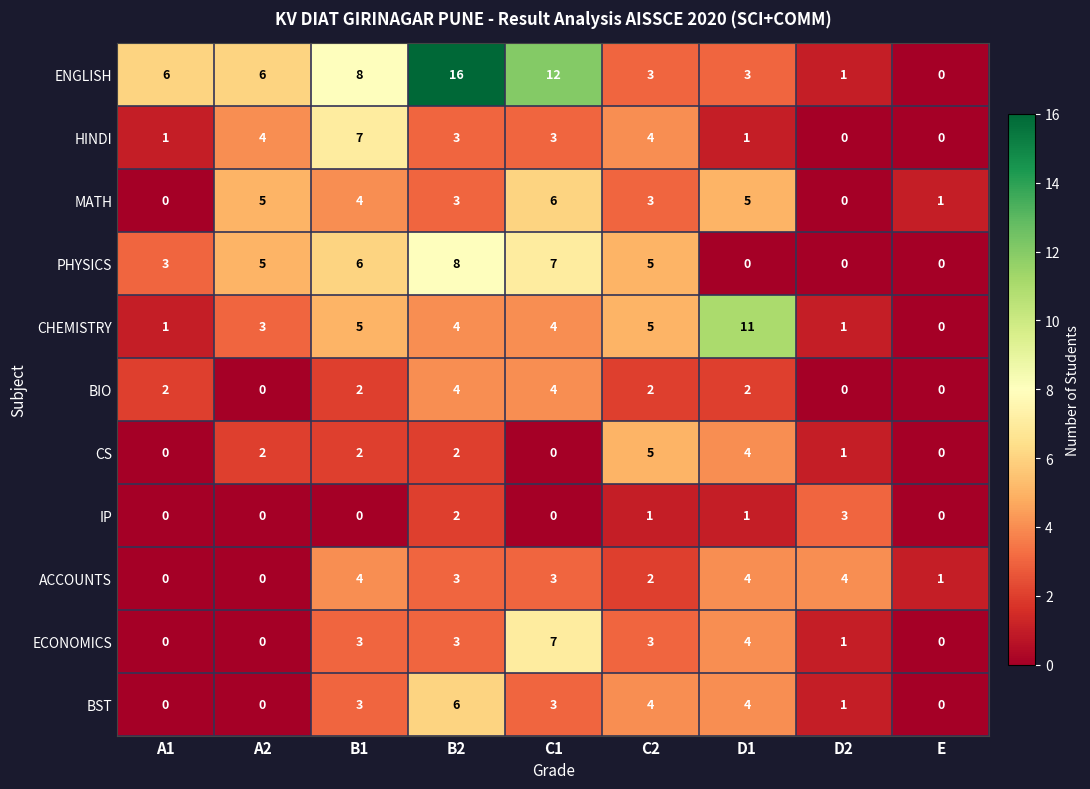

Is it true that BST equals -4 at A1?

False